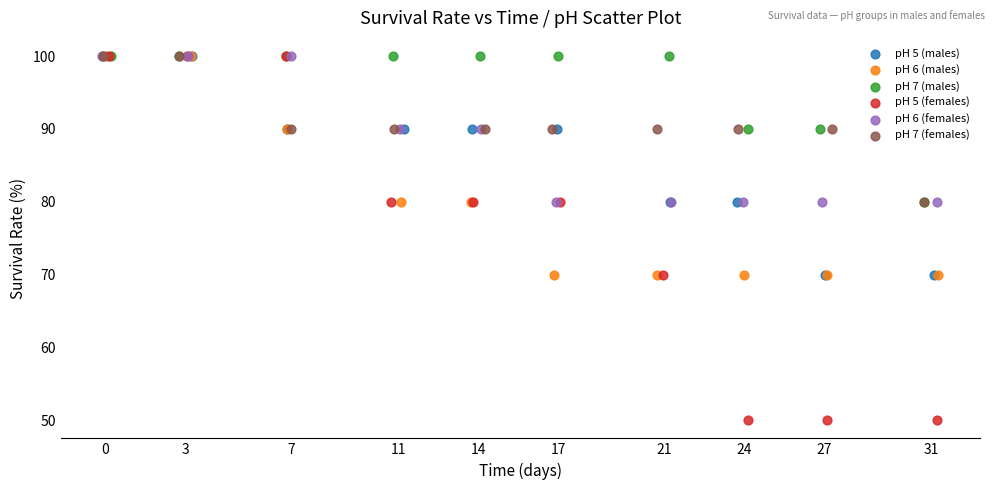

Which series contains the lowest Y value?

pH 5 (females)